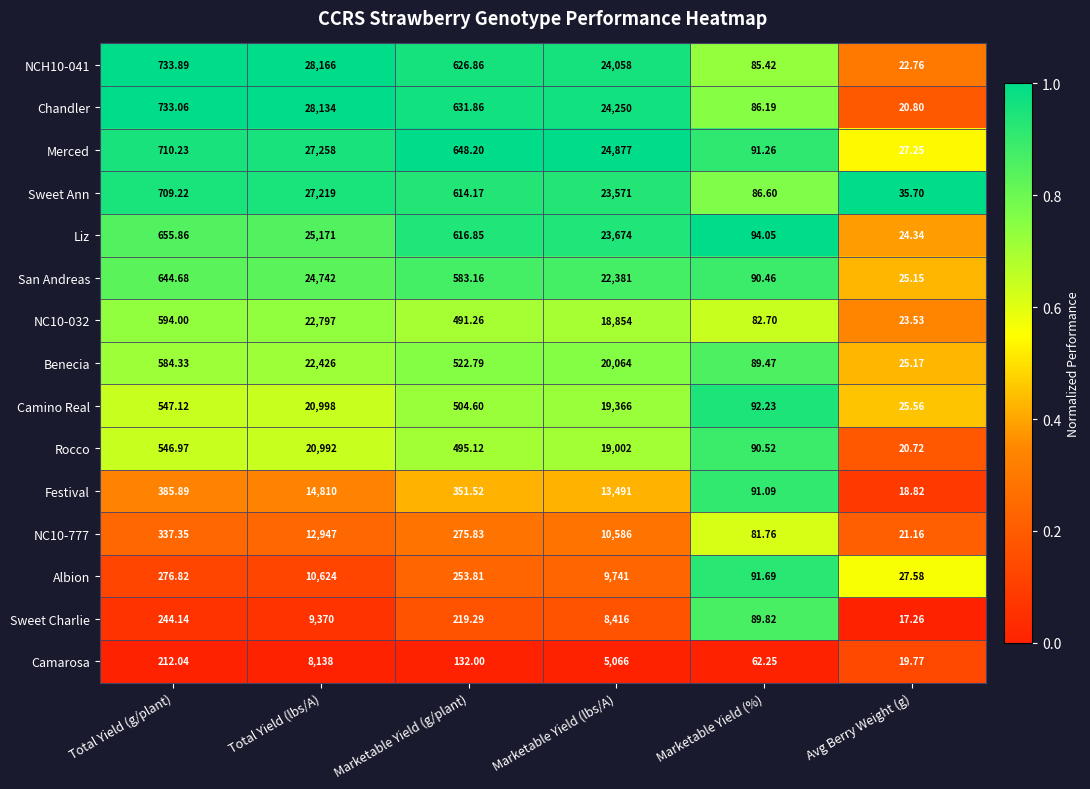

Which category has the highest value across all series?

Total Yield (lbs/A)